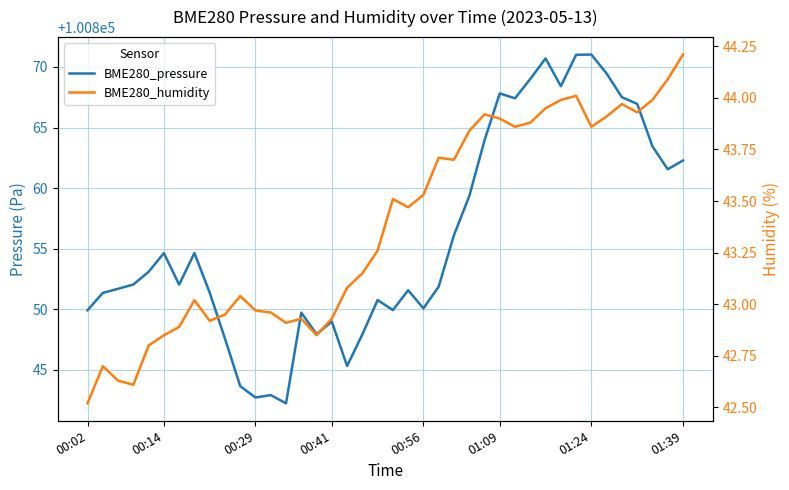

What is the maximum value for BME280_pressure?

100871.0